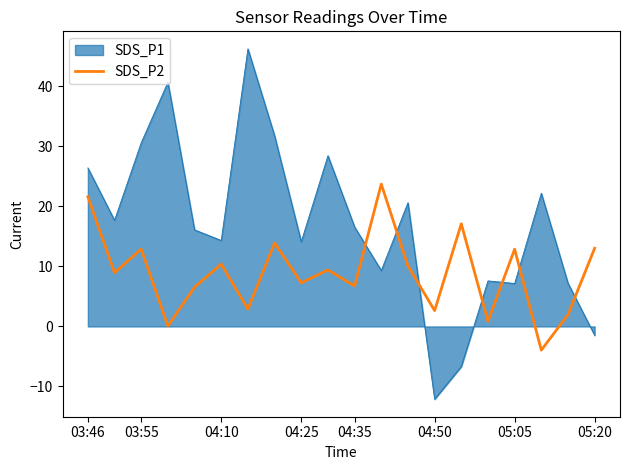

True or false: SDS_P1 and SDS_P2 intersect in this chart.

True